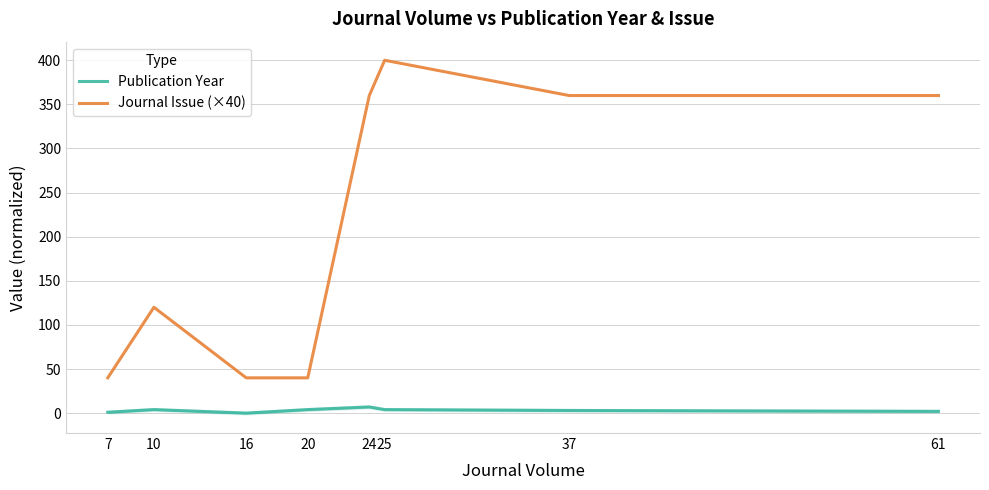

The Publication Year series shows 4 at 16. True or false?

False